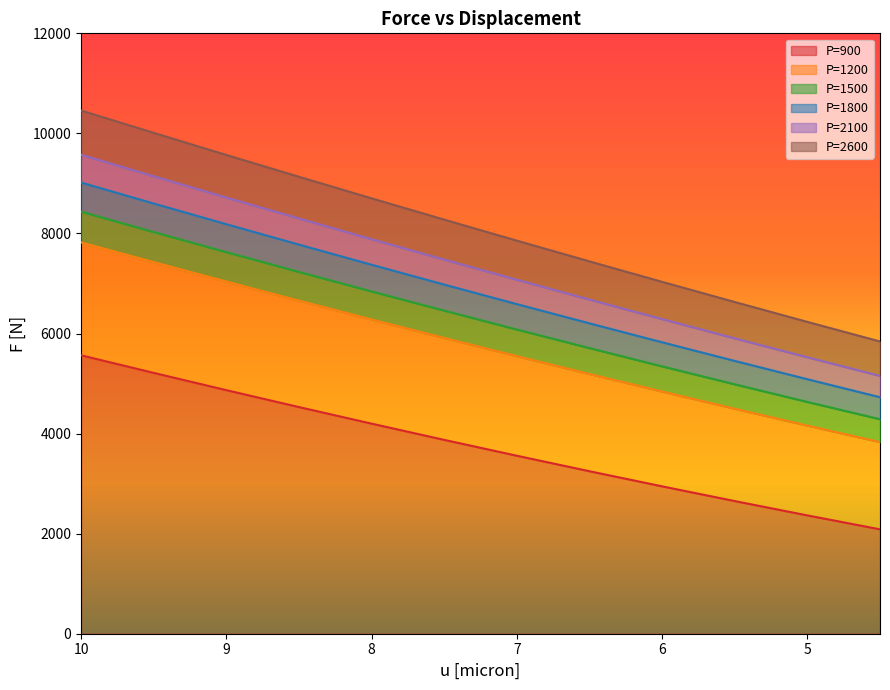

True or false: P=900 has a value of 4198.8 at 8.0.

True